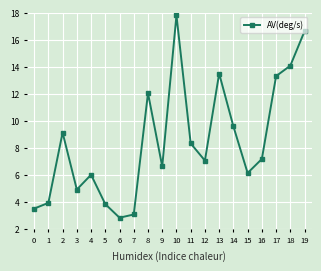

What is the difference between the maximum and second lowest values?

14.7